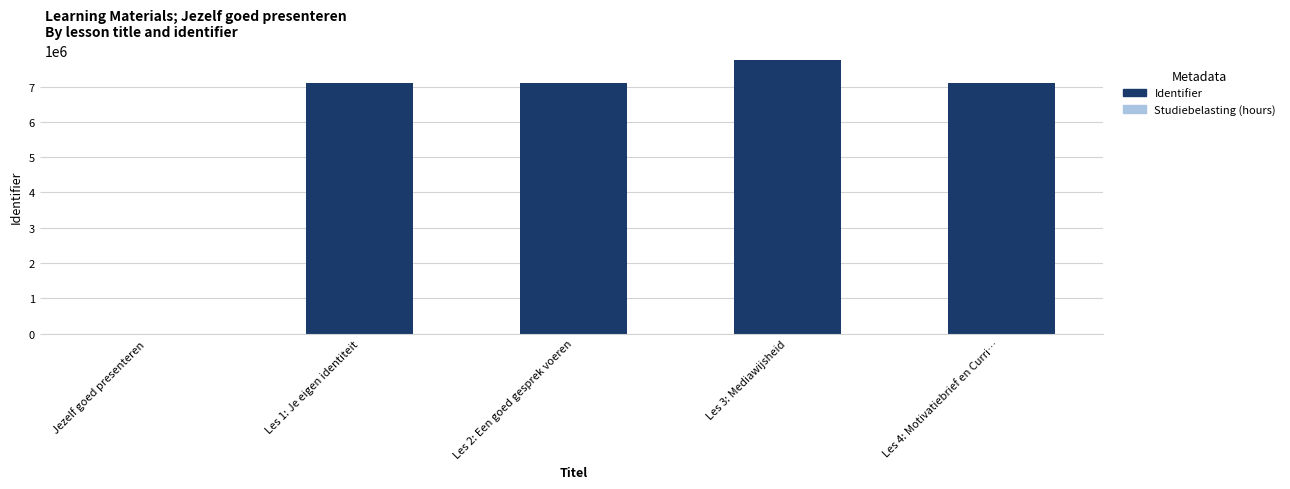

True or false: Identifier has a value of -4085850 at Jezelf goed presenteren.

False